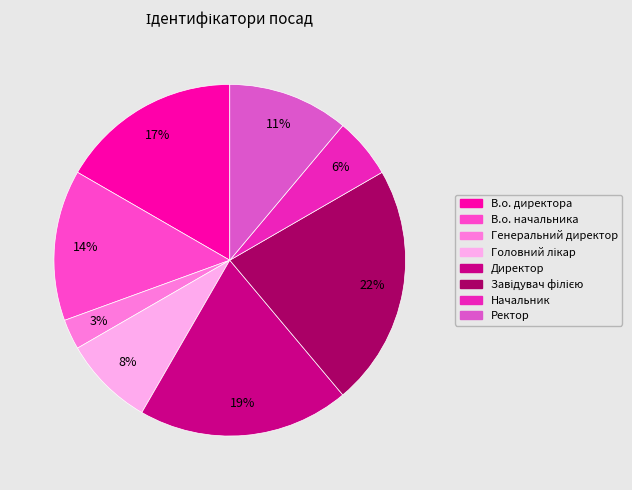

Rank the categories by value from lowest to highest.

Генеральний директор, Начальник, Головний лікар, Ректор, В.о. начальника, В.о. директора, Директор, Завідувач філією